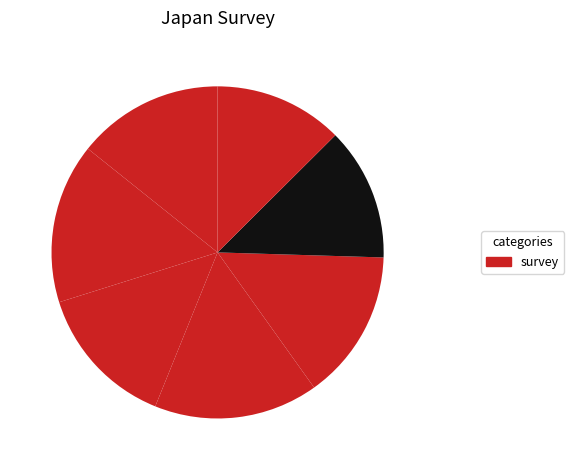

Count the number of slices in the pie.

7